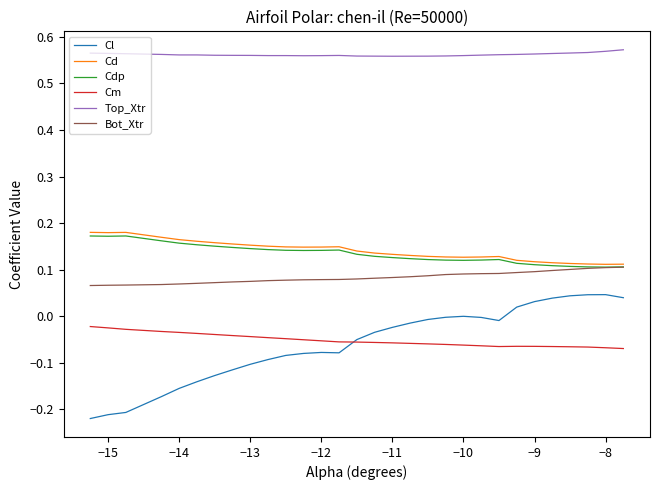

In Cd, how many points are lower than both neighbors (excluding endpoints)?

4